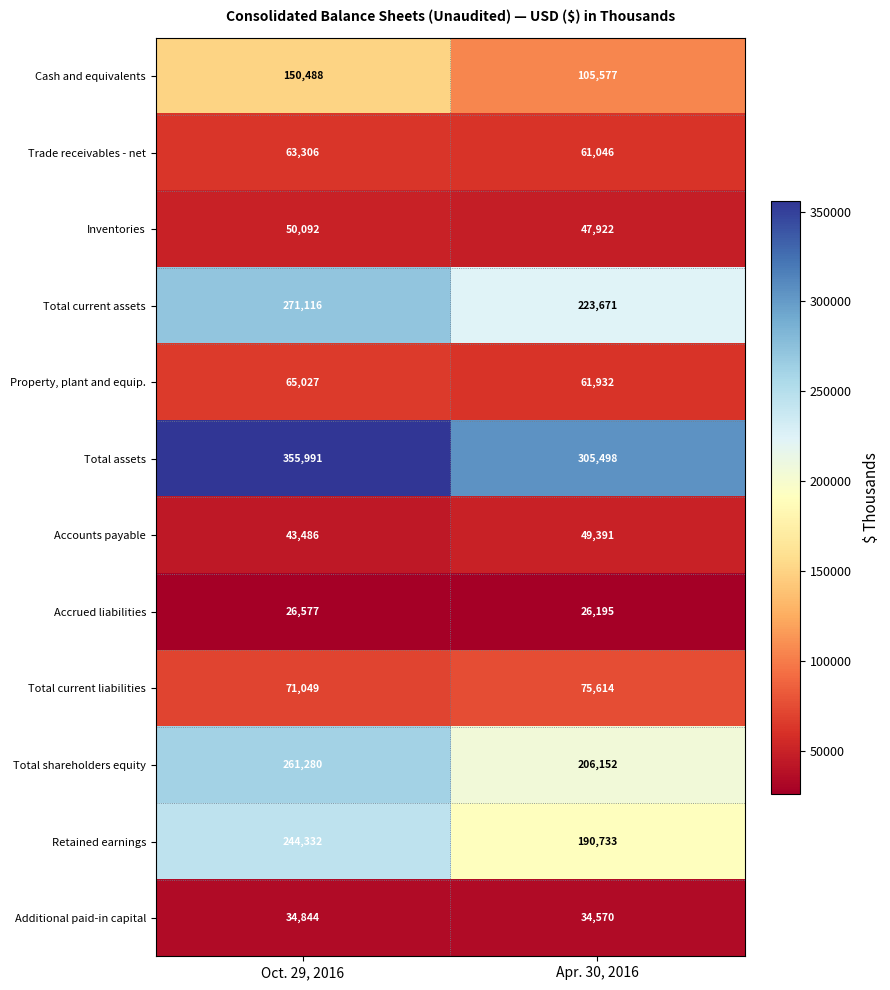

At which label is Cash and equivalents closest to 128032?

Apr. 30, 2016